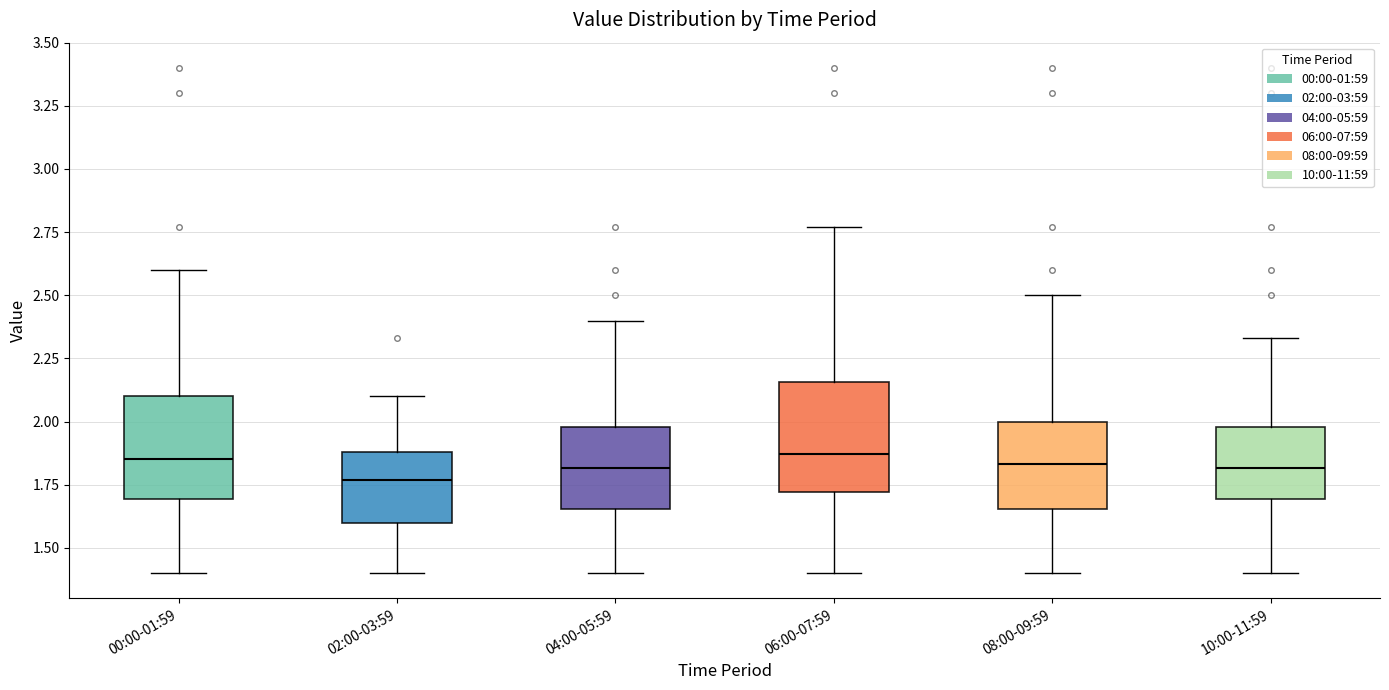

Reading left to right, read every box against the y-axis: the position of its median line, the range the box covers, and the ends of its whiskers. The values are not printed on the chart, so give them approximately, as read against the axis.

00:00-01:59: median 1.85, box 1.70 to 2.10, whiskers 1.40 to 2.60
02:00-03:59: median 1.75, box 1.60 to 1.90, whiskers 1.40 to 2.10
04:00-05:59: median 1.80, box 1.65 to 2.00, whiskers 1.40 to 2.40
06:00-07:59: median 1.85, box 1.70 to 2.15, whiskers 1.40 to 2.75
08:00-09:59: median 1.85, box 1.65 to 2.00, whiskers 1.40 to 2.50
10:00-11:59: median 1.80, box 1.70 to 2.00, whiskers 1.40 to 2.35